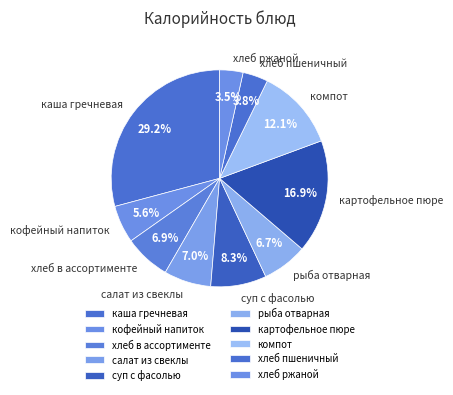

What percentage is the хлеб в ассортименте slice, to the nearest percent?

7%